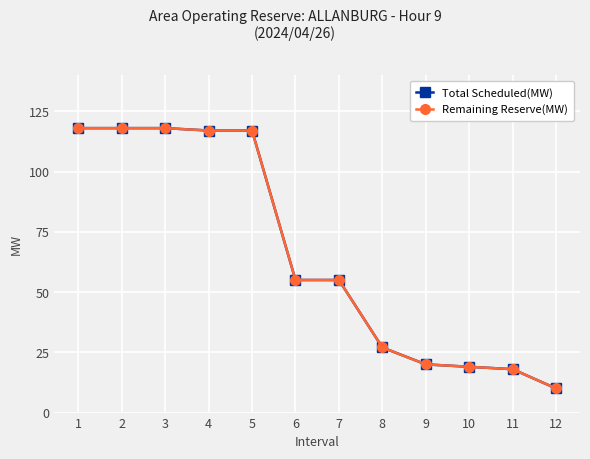

Does the chart have visible grid lines?

Yes